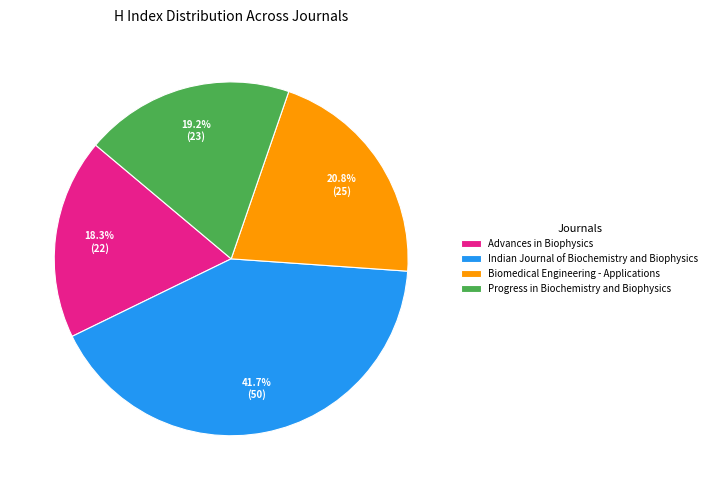

Which slice is the smallest?

Advances in Biophysics